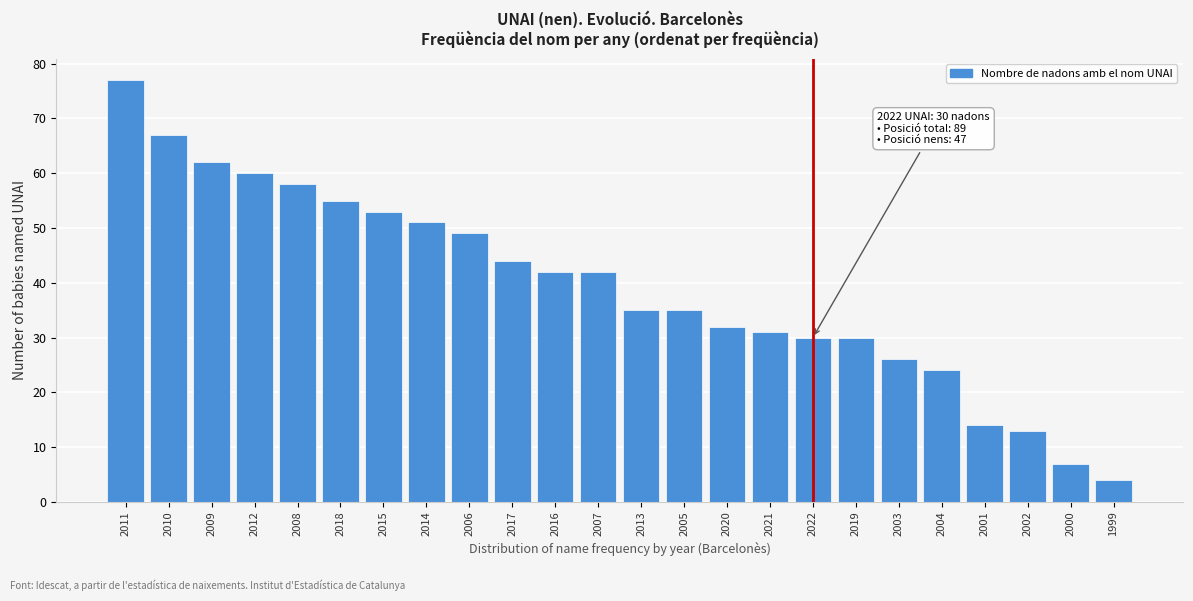

Reading left to right, extract all data points from this chart.

2011=77	2010=67	2009=62	2012=60	2008=58	2018=55	2015=53	2014=51	2006=49	2017=44	2016=42	2007=42	2013=35	2005=35	2020=32	2021=31	2022=30	2019=30	2003=26	2004=24	2001=14	2002=13	2000=7	1999=4